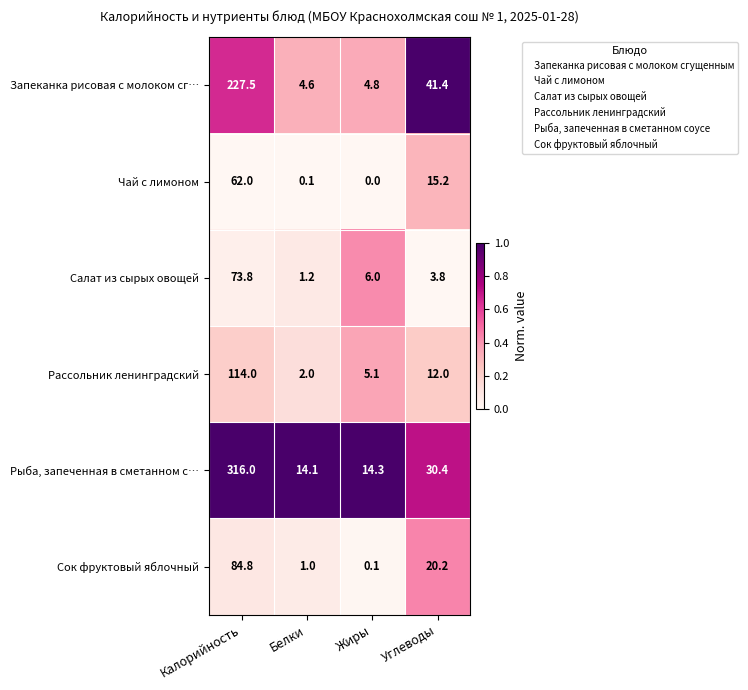

What is the average value of the Запеканка рисовая с молоком сг… series?

69.6